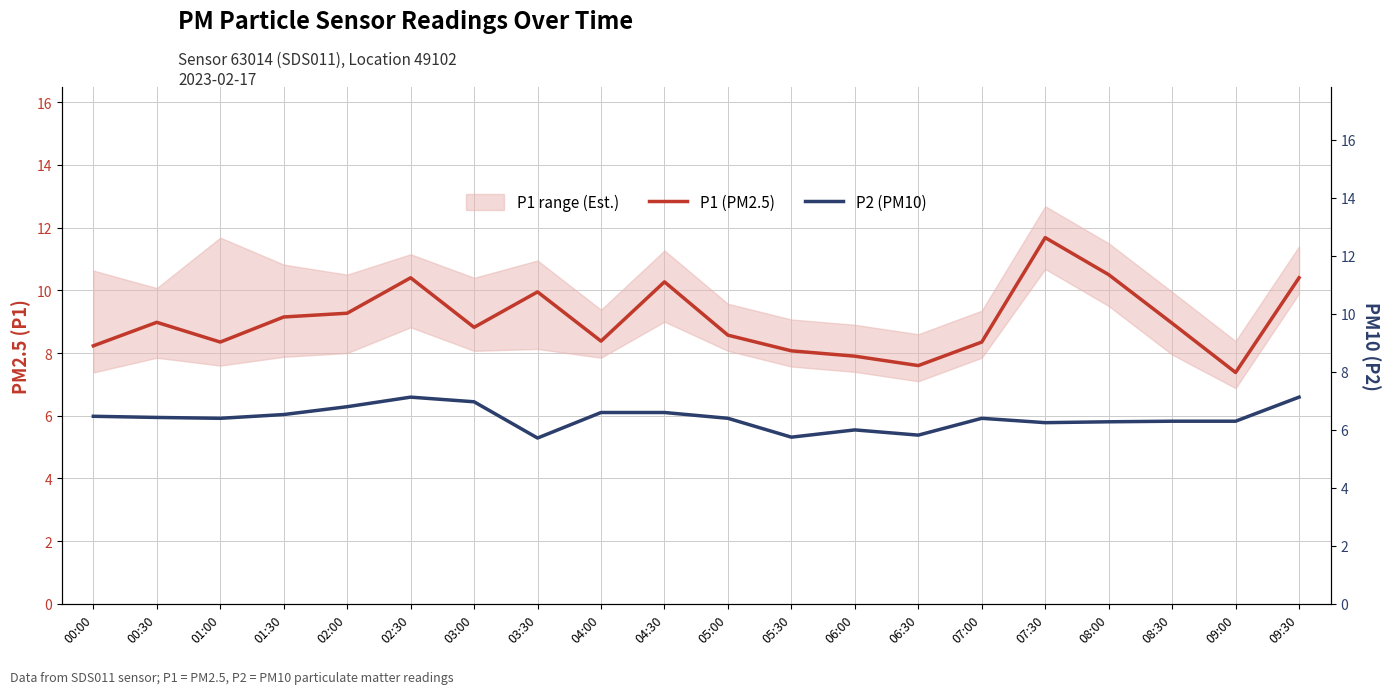

The value of P1 (PM2.5) at 04:30 is 15.5. True or false?

False